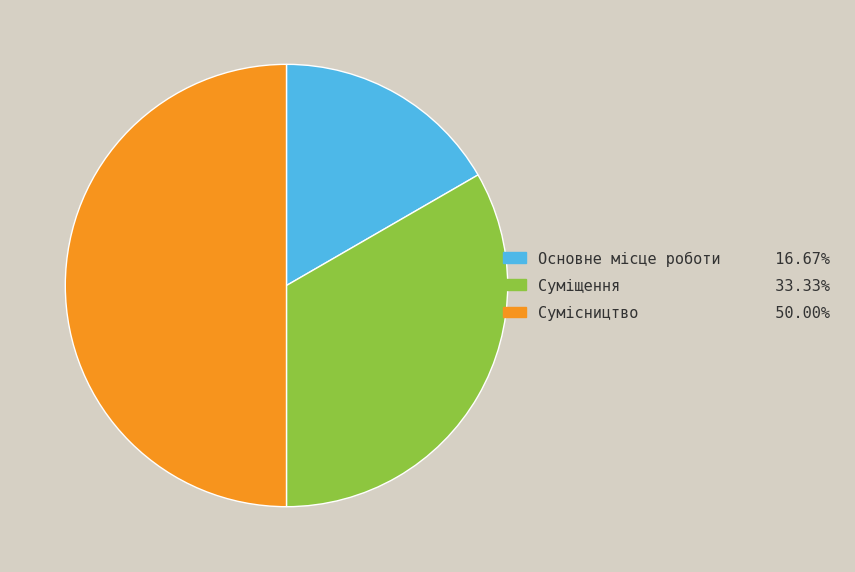

How many segments does this pie chart have?

3